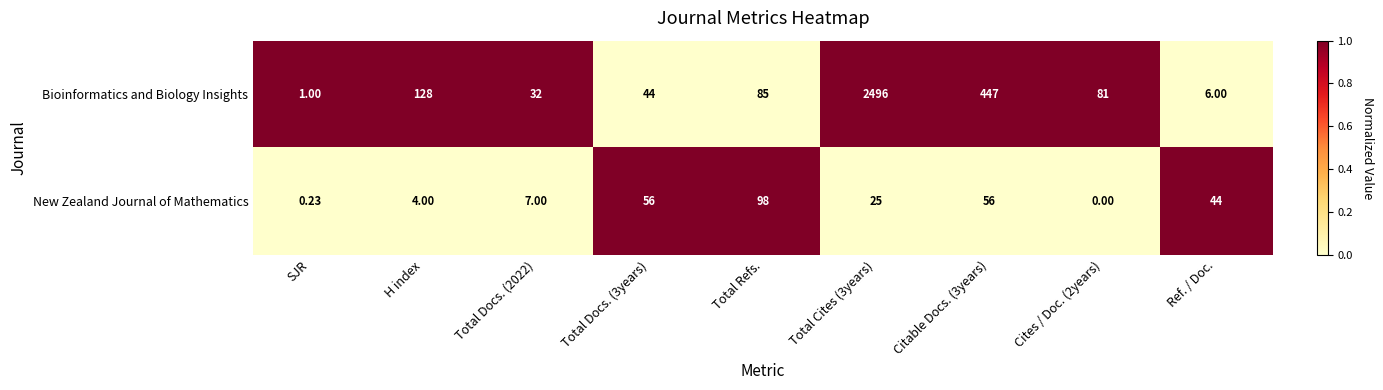

Count the number of categories in the chart.

9